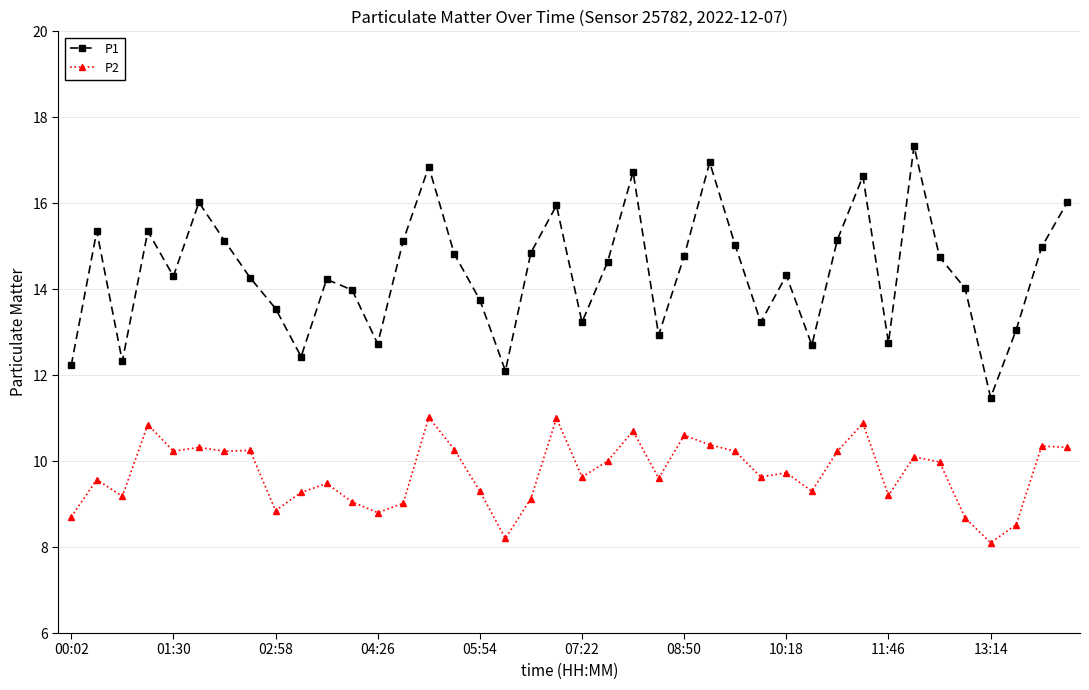

Count the number of categories in the chart.

40